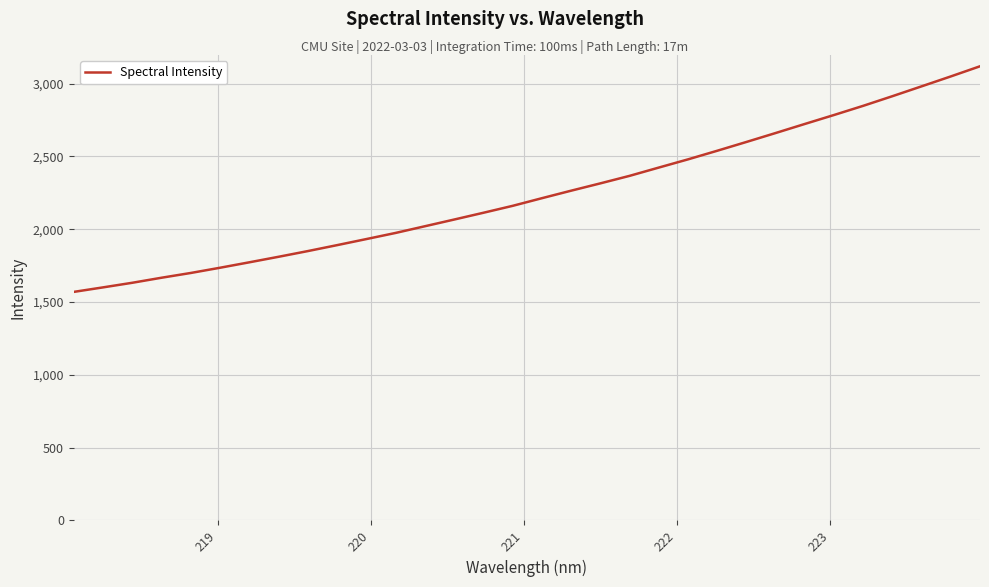

Count the number of values greater than 2213.

16